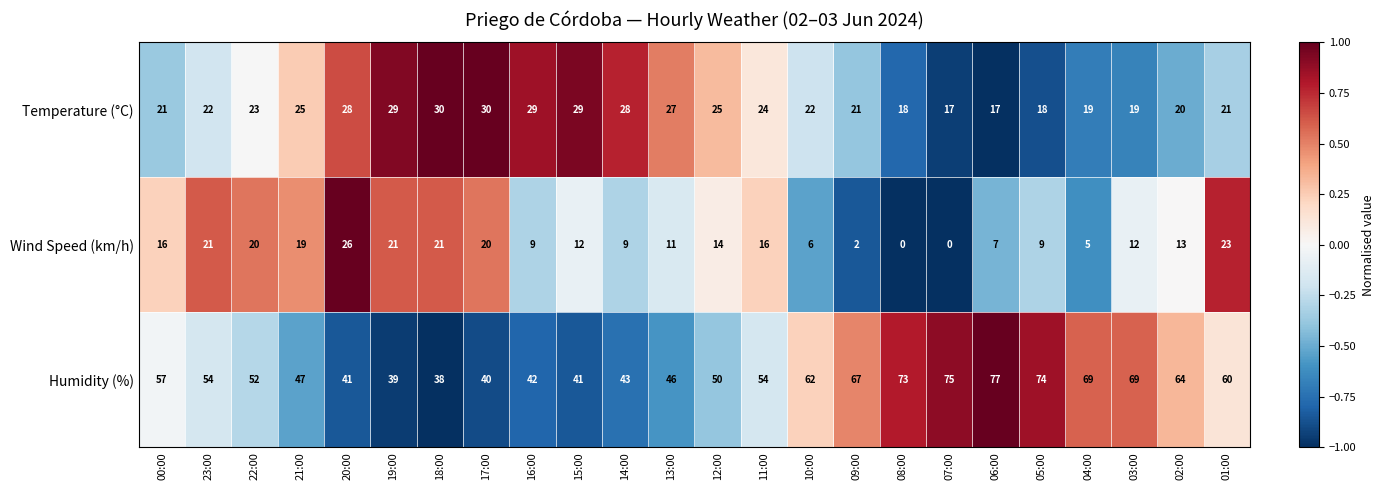

What is the maximum value shown in the chart?

77